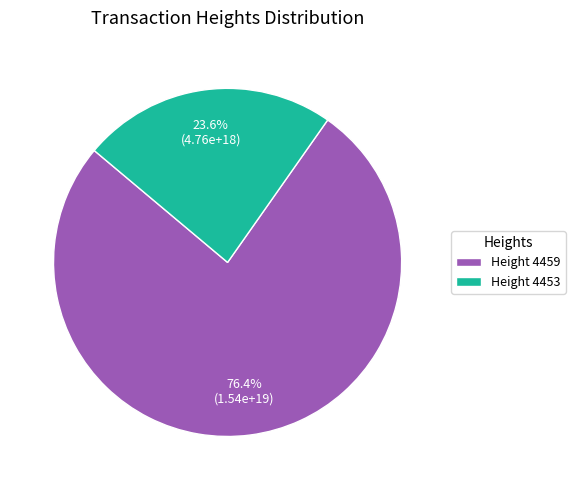

Count the number of slices in the pie.

2